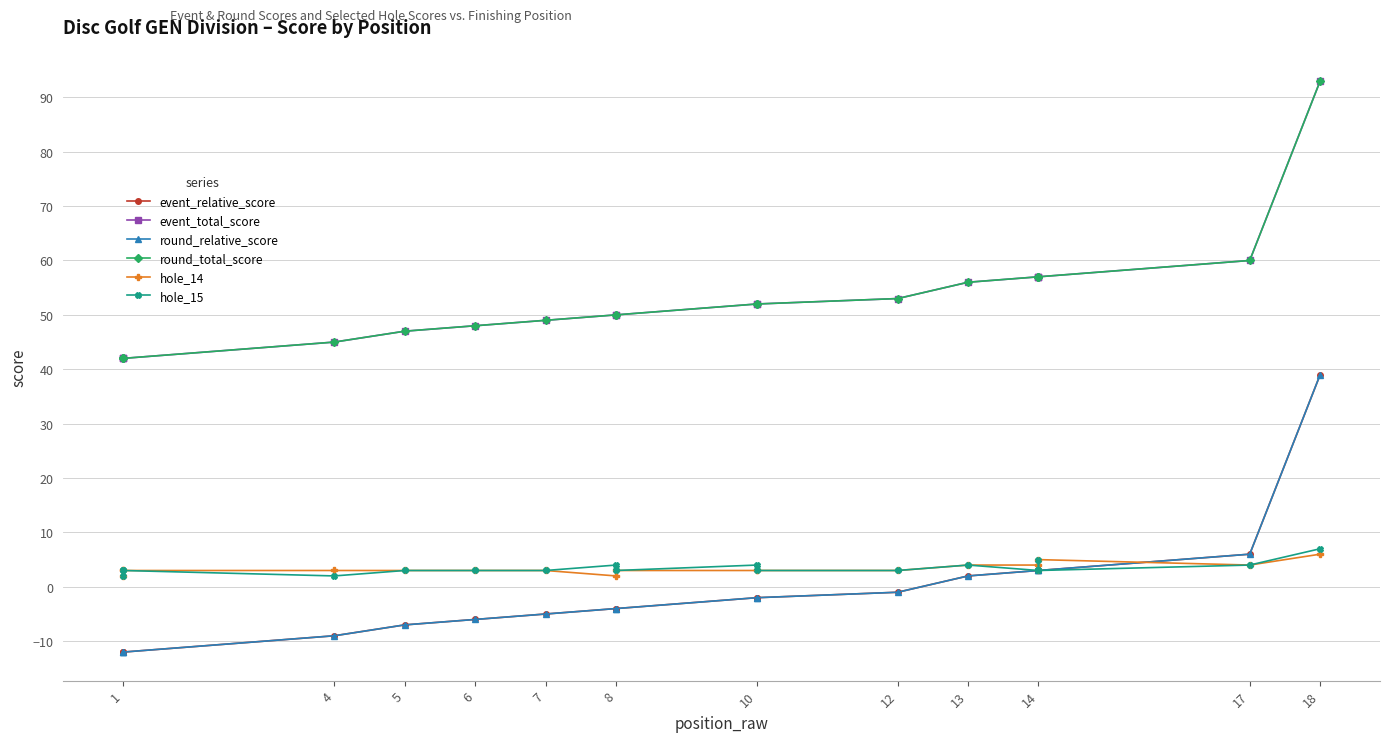

What are all the series names shown in the legend?

event_relative_score, event_total_score, round_relative_score, round_total_score, hole_14, hole_15